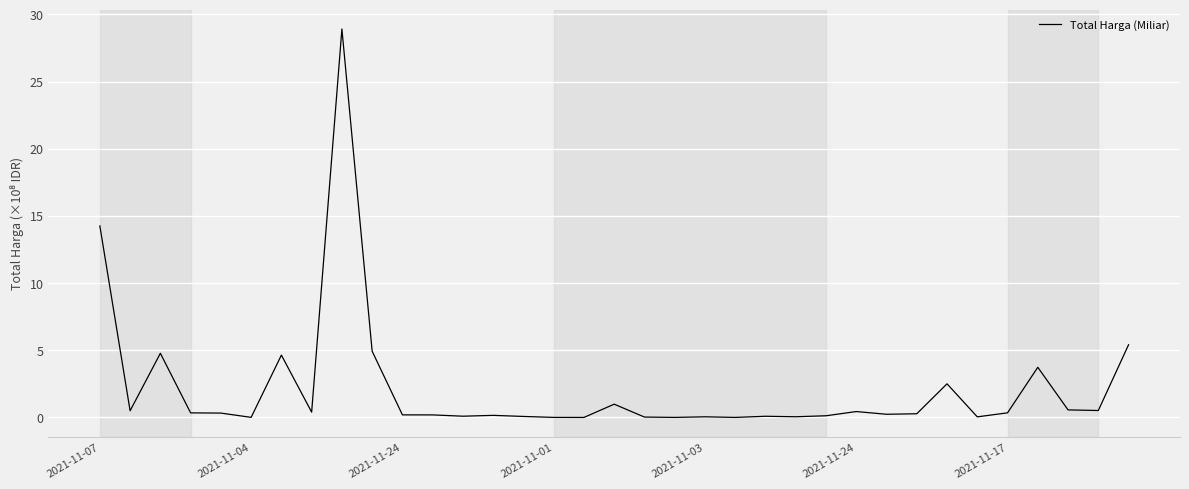

What is the maximum value shown in the chart?

28.9